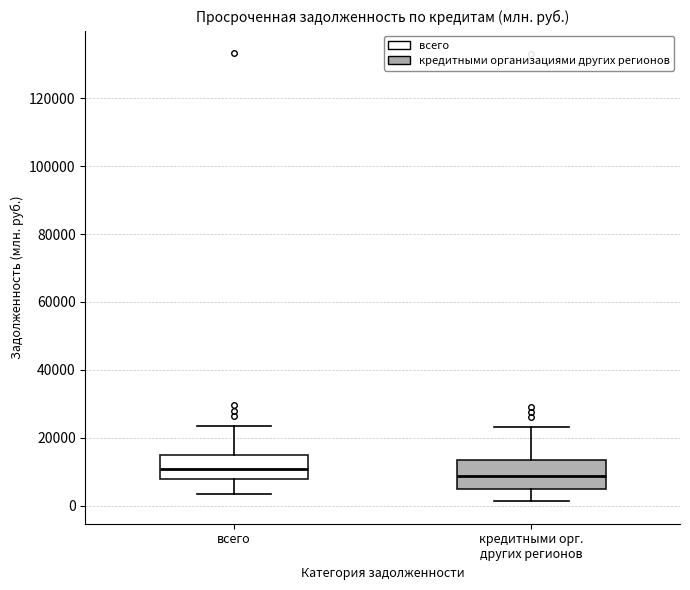

Reading left to right, transcribe this box plot: for each box, give where its median line is, the range the box spans, and where its two whiskers end, as read against the y-axis. The values are not printed on the chart, so give them approximately, as read against the axis.

всего: median 10000, box 8000 to 14000, whiskers 4000 to 24000
кредитными орг. других регионов: median 8000, box 6000 to 14000, whiskers 2000 to 24000